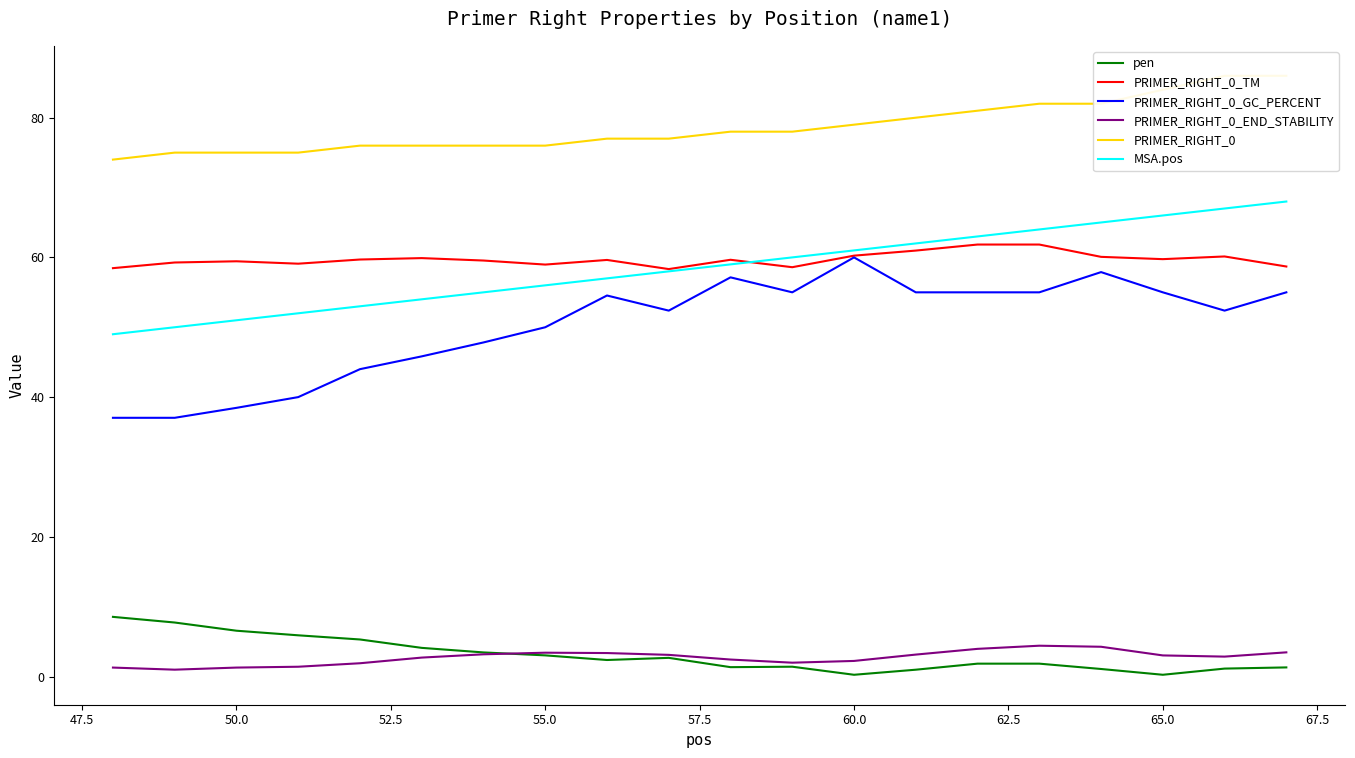

Is it true that PRIMER_RIGHT_0_GC_PERCENT equals 28.5 at 55.0?

False